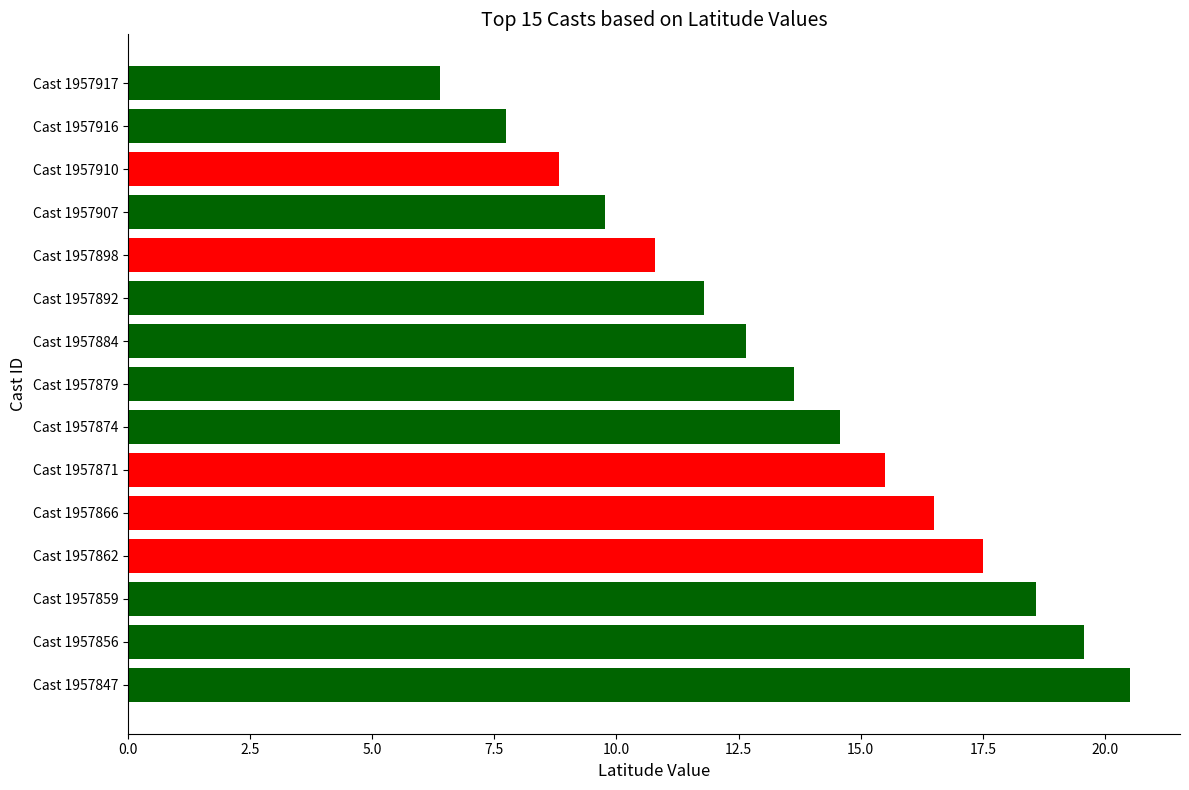

Between Cast 1957898 and Cast 1957892, which is larger?

Cast 1957892